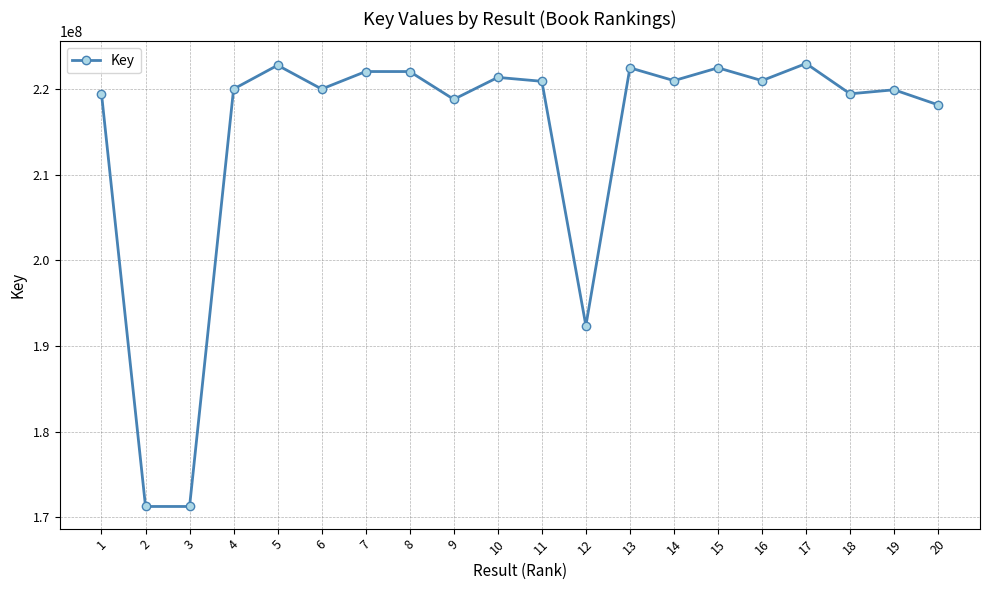

How many interior local valleys (lower than both neighbors) does the data have?

7